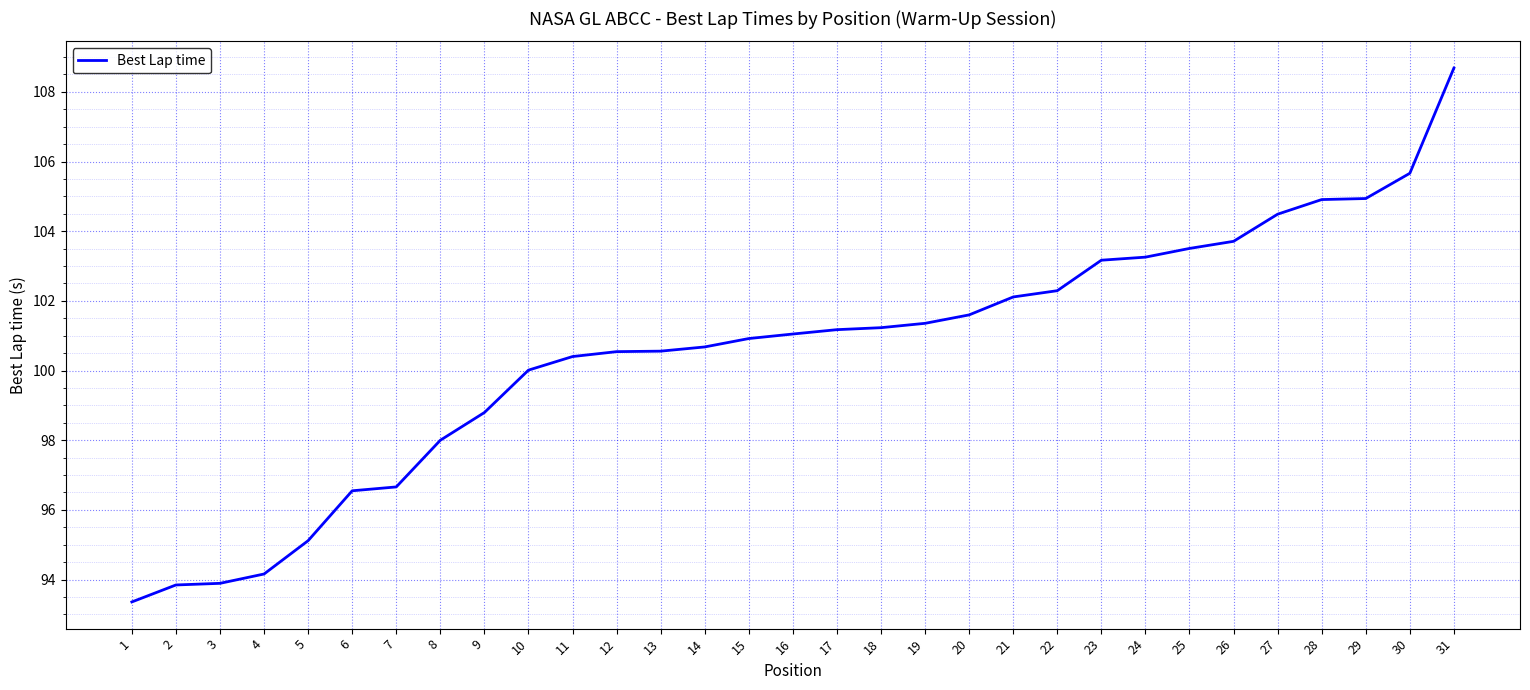

How many values exceed 101?

16